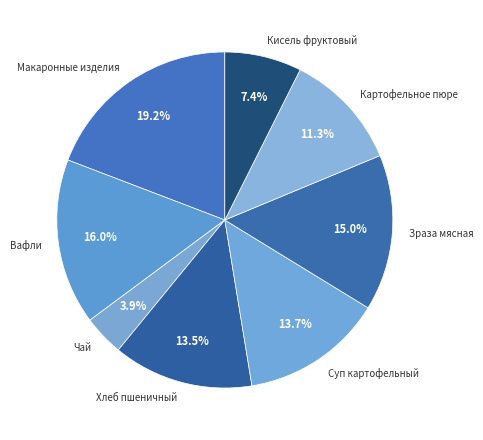

What percentage is NOT represented by Картофельное пюре?

88.7%